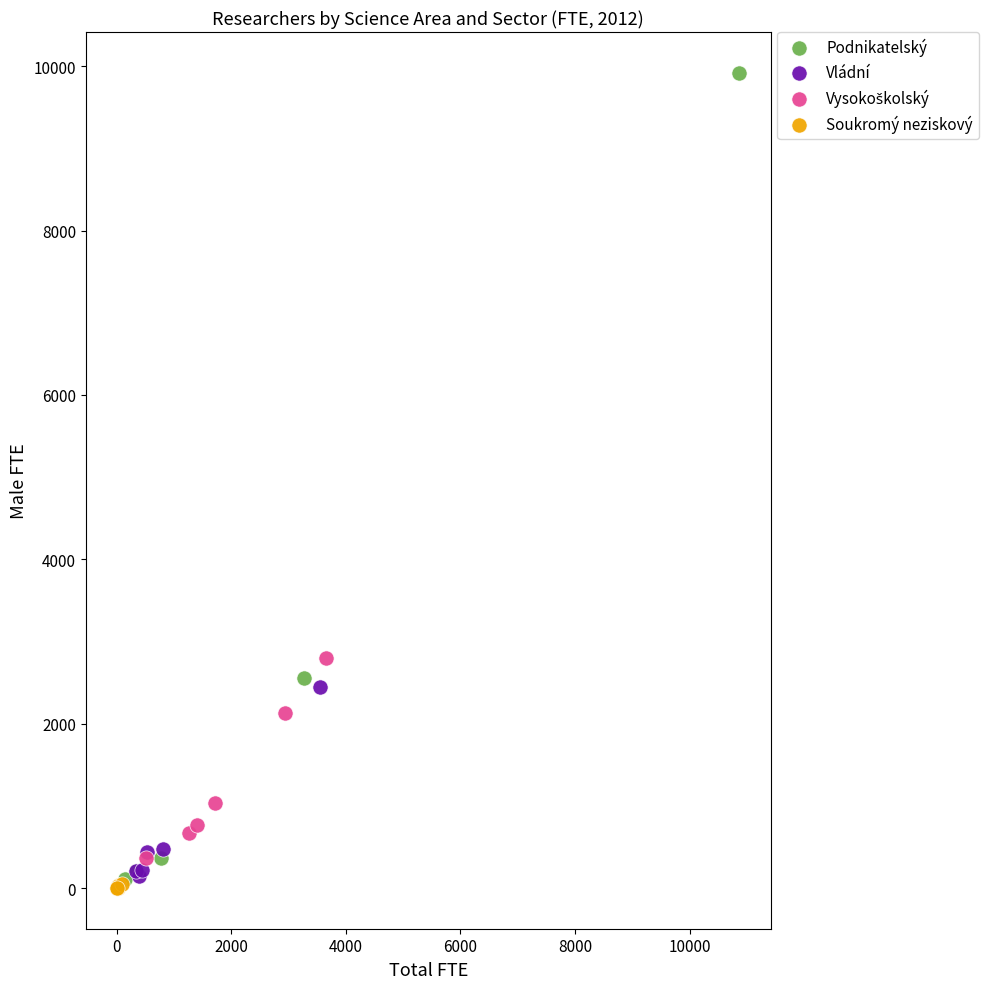

Which series contains the highest Y value?

Podnikatelský